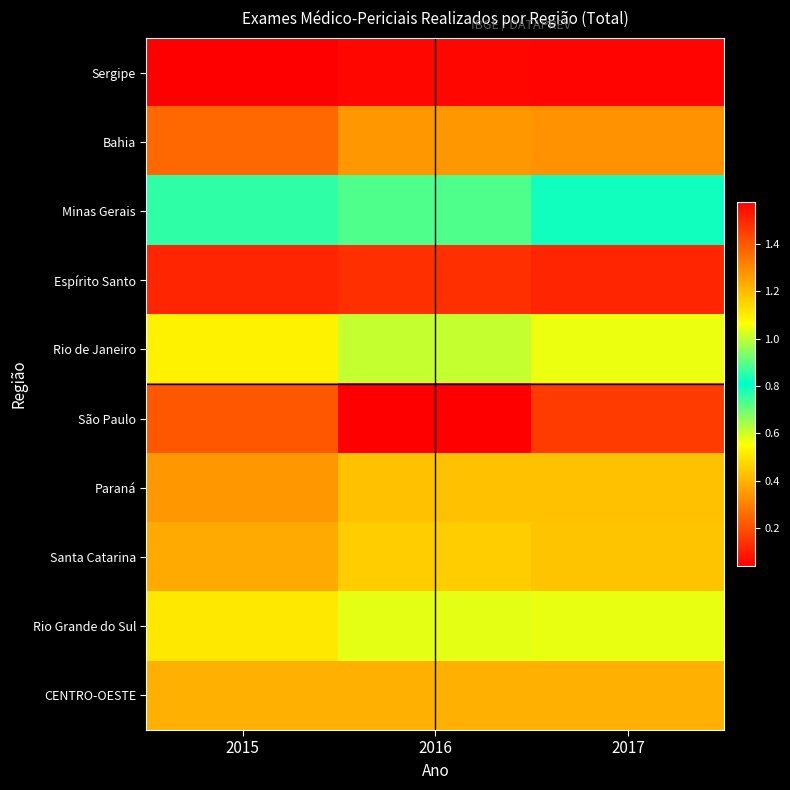

Rank the series by their maximum value, from highest to lowest.

São Paulo, Minas Gerais, Rio de Janeiro, Rio Grande do Sul, Santa Catarina, Paraná, CENTRO-OESTE, Bahia, Espírito Santo, Sergipe